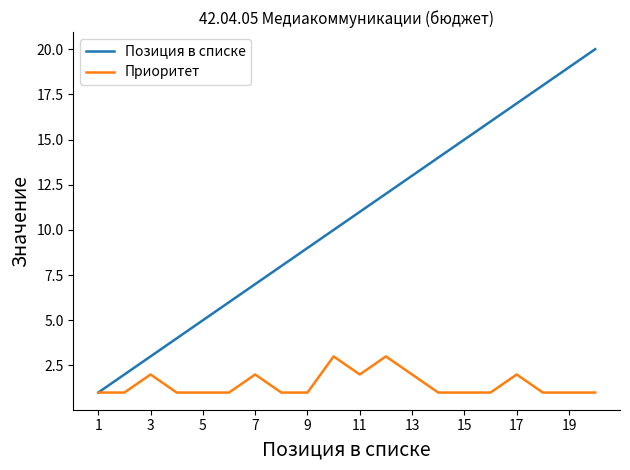

Rank the series by their maximum value, from highest to lowest.

Позиция в списке, Приоритет